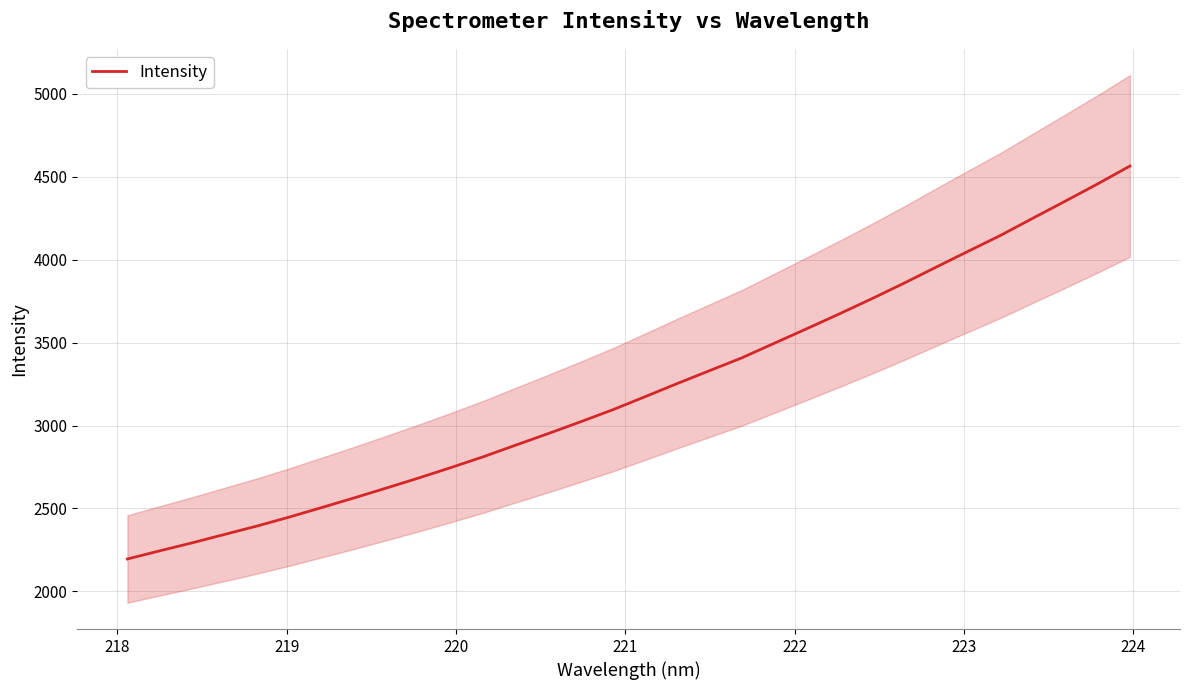

How many values are below 3173?

16